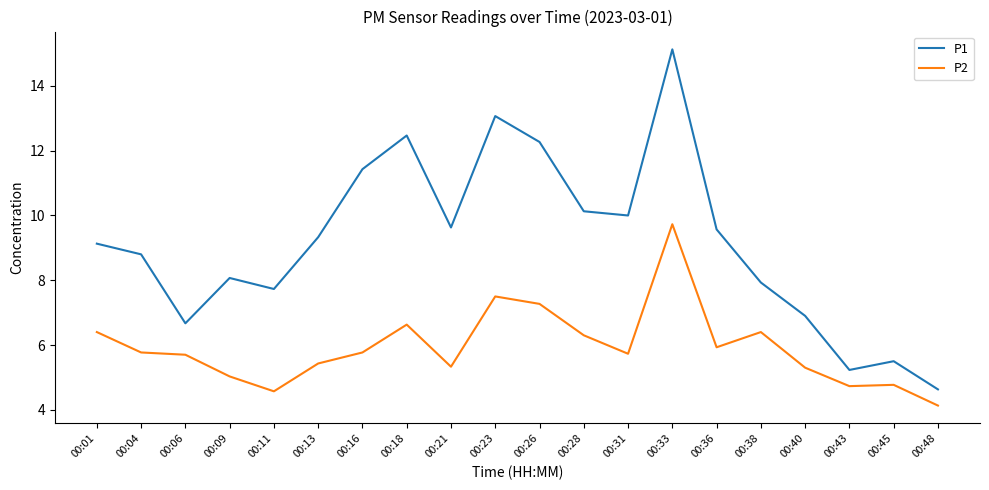

What is the sum of the P2 values at 00:06 and 00:31?

11.4